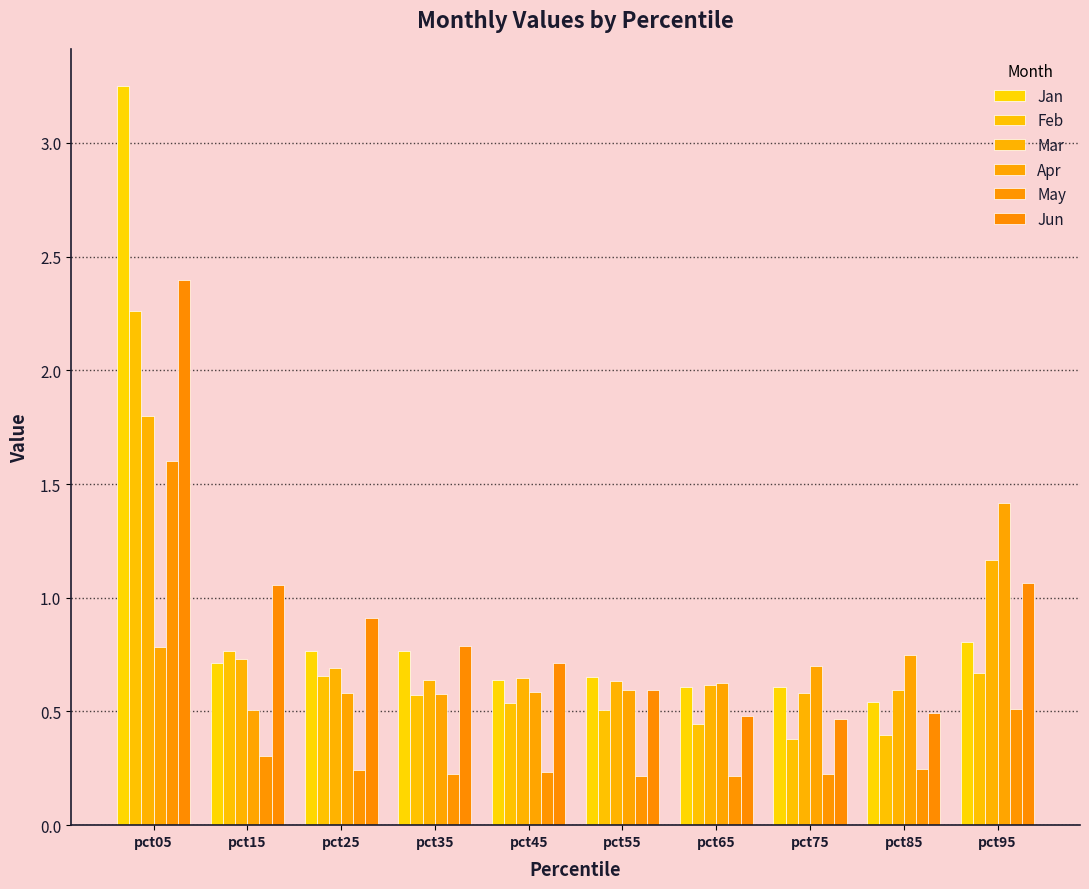

What is the sum of the Jun values at pct05 and pct25?

3.3